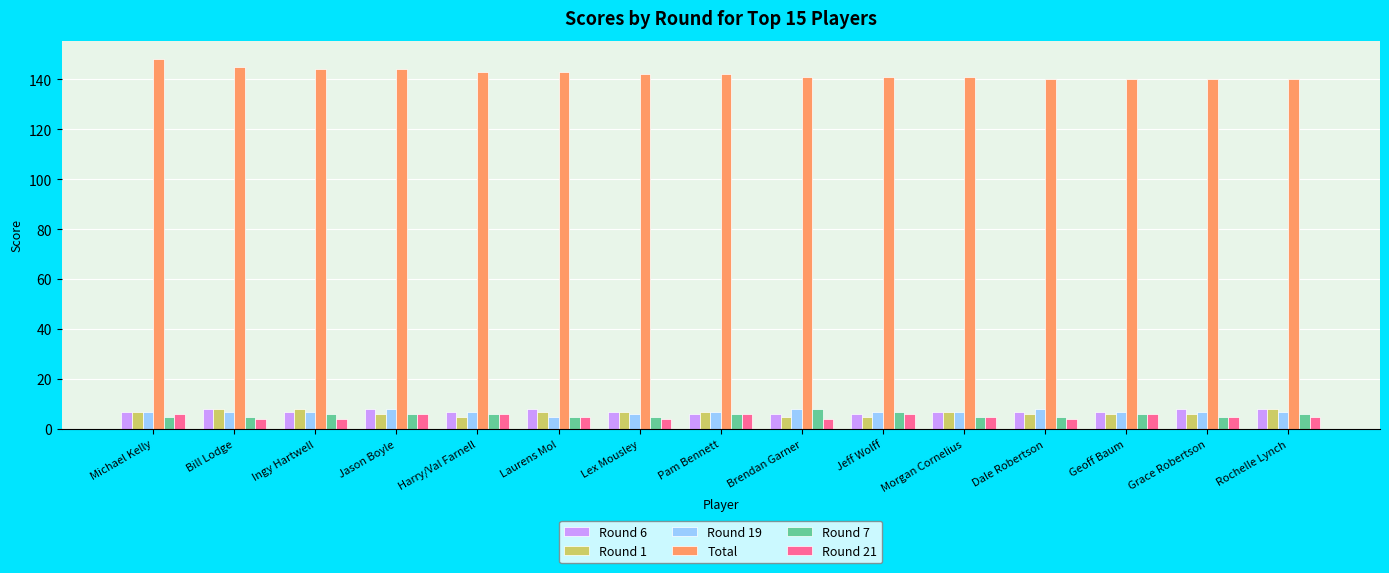

What is the difference between the Round 19 values at Jeff Wolff and Lex Mousley?

1